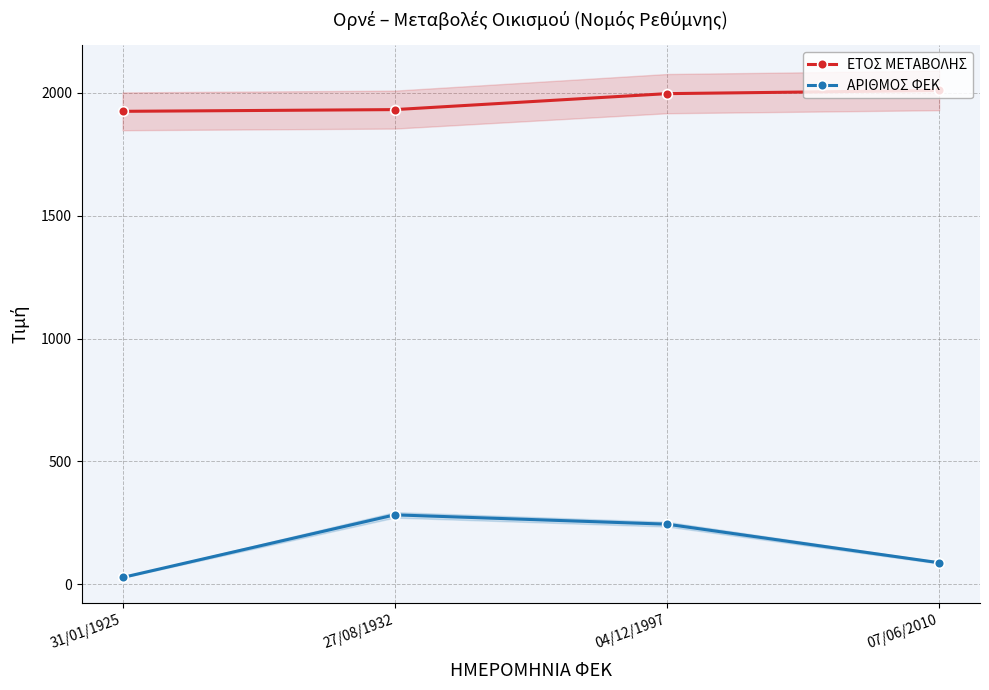

What is the label of the 1st point from the left?

31/01/1925